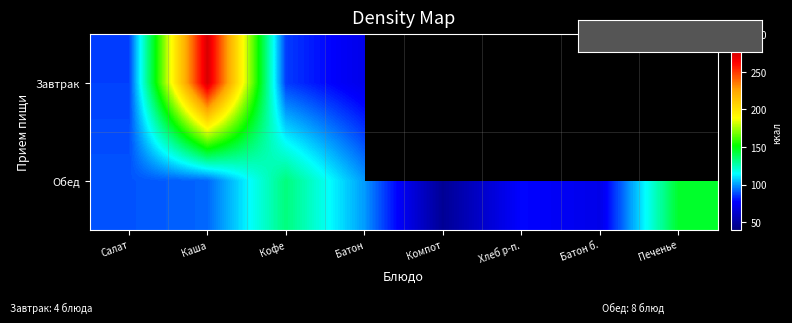

Which has a higher value, Компот or Салат?

Салат